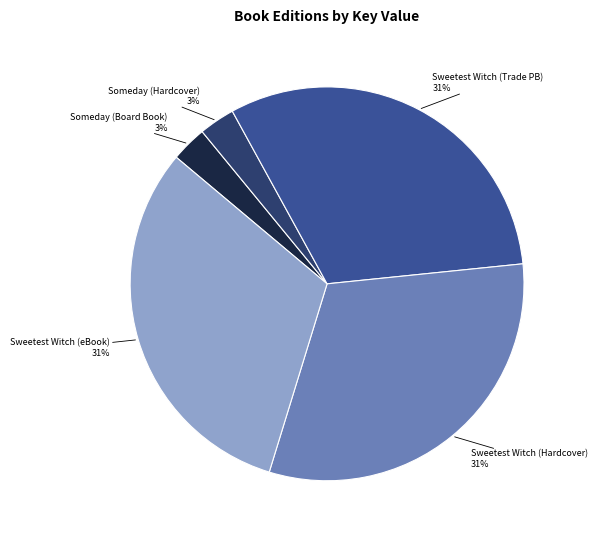

Approximately how many times larger is the value at Someday (Hardcover) compared to Someday (Board Book)?

1.0